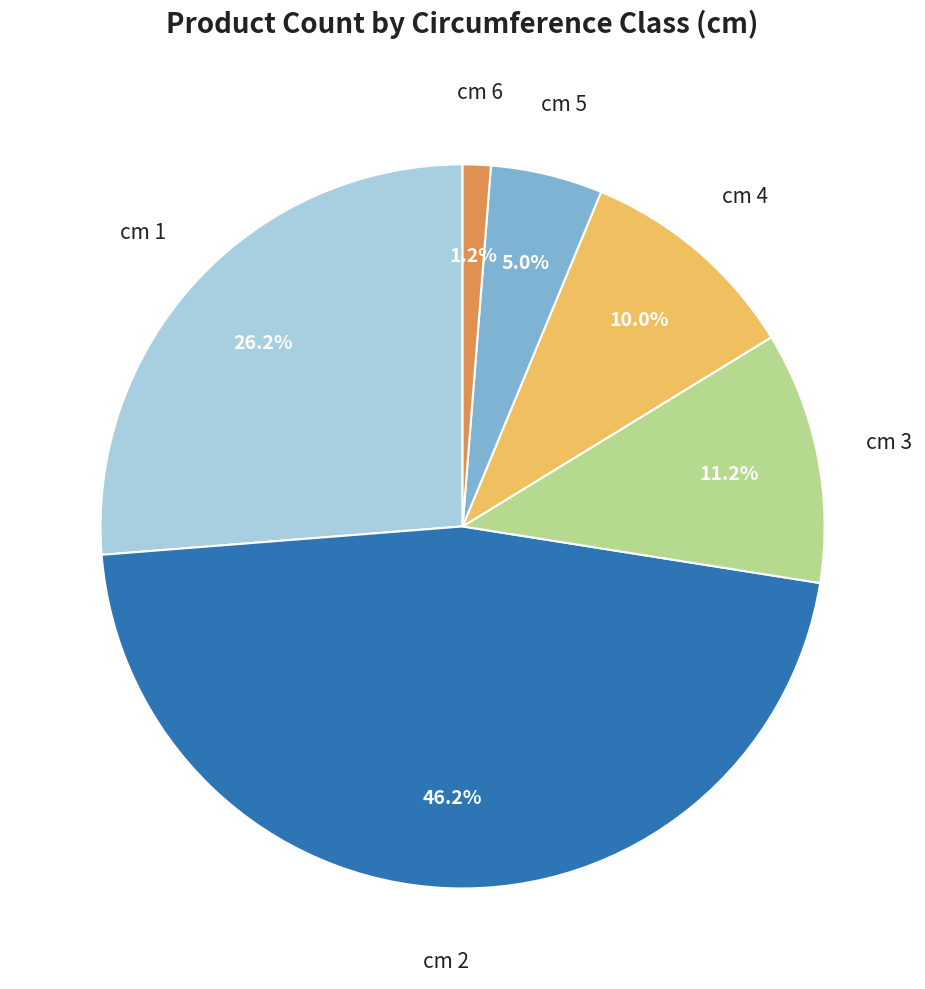

To the nearest percent, what is the average slice percentage?

17%